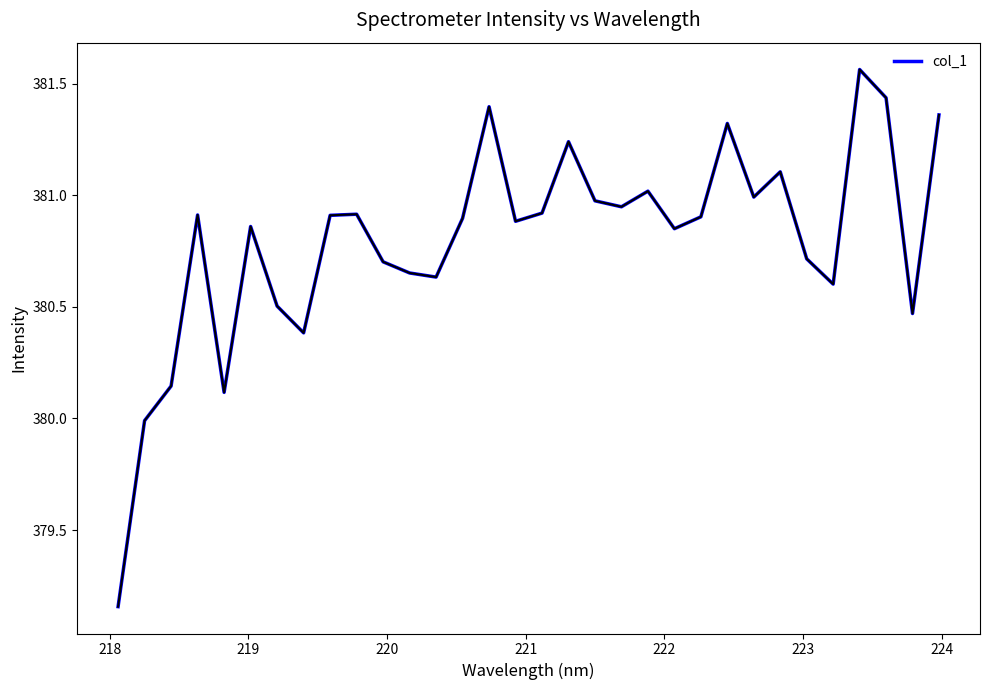

How many lines are shown in the chart?

1